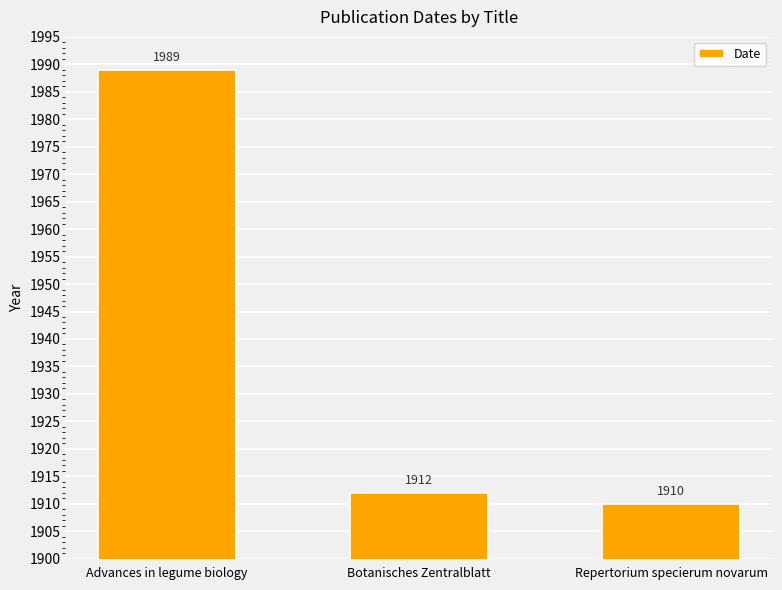

List the labels in order of value, largest first.

Advances in legume biology, Botanisches Zentralblatt, Repertorium specierum novarum